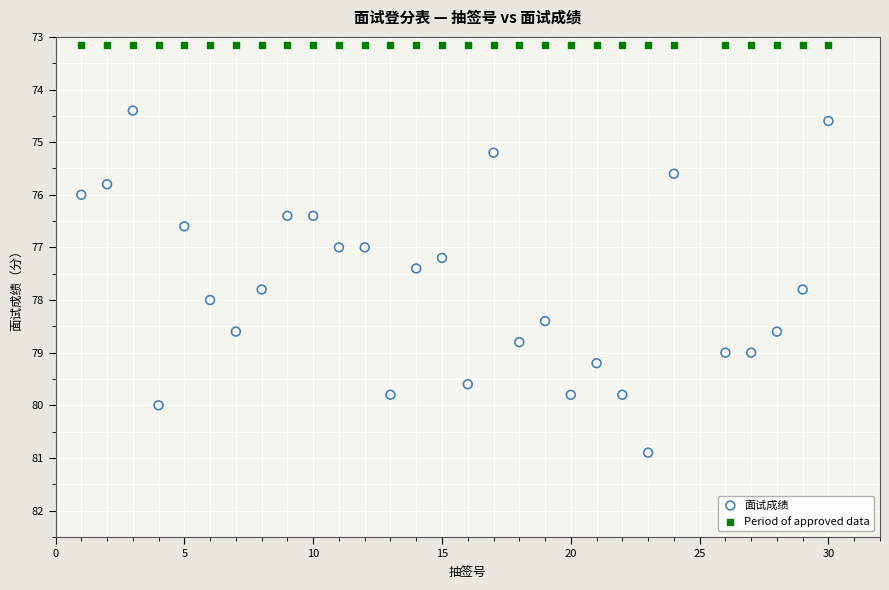

Which series contains the lowest Y value?

Period of approved data